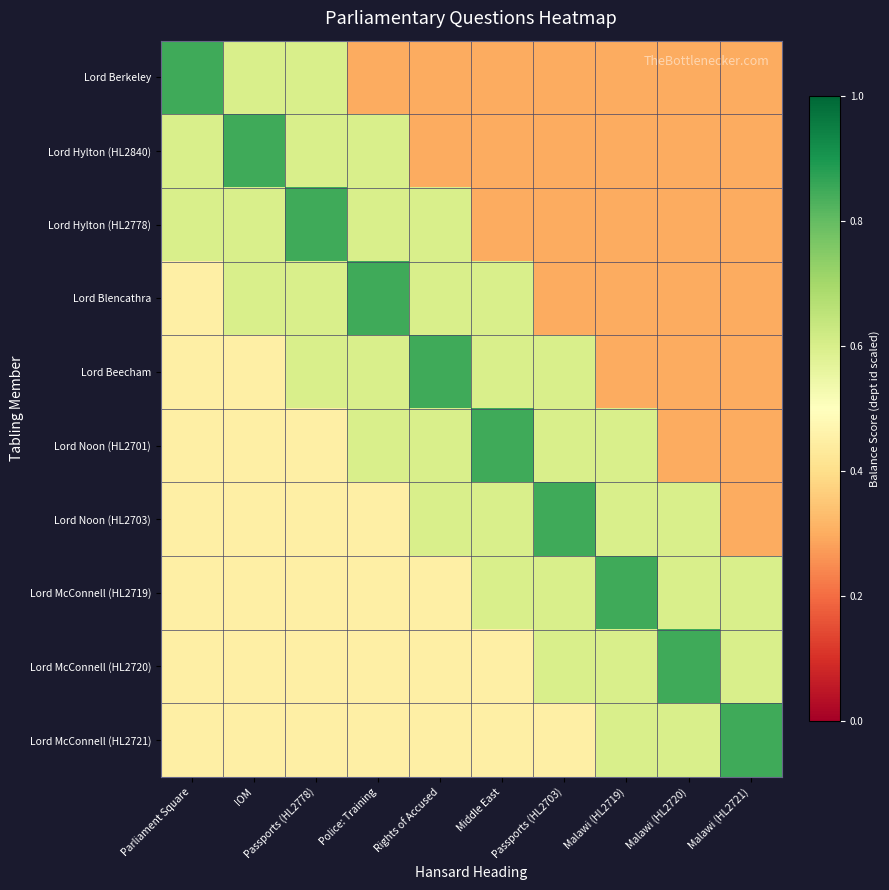

Reading right to left, transcribe all the data shown in this chart.

Lord Berkeley: Malawi (HL2721)=0.3	Malawi (HL2720)=0.3	Malawi (HL2719)=0.3	Passports (HL2703)=0.3	Middle East=0.3	Rights of Accused=0.3	Police: Training=0.3	Passports (HL2778)=0.6	IOM=0.6	Parliament Square=0.8
Lord Hylton (HL2840): Malawi (HL2721)=0.3	Malawi (HL2720)=0.3	Malawi (HL2719)=0.3	Passports (HL2703)=0.3	Middle East=0.3	Rights of Accused=0.3	Police: Training=0.6	Passports (HL2778)=0.6	IOM=0.8	Parliament Square=0.6
Lord Hylton (HL2778): Malawi (HL2721)=0.3	Malawi (HL2720)=0.3	Malawi (HL2719)=0.3	Passports (HL2703)=0.3	Middle East=0.3	Rights of Accused=0.6	Police: Training=0.6	Passports (HL2778)=0.8	IOM=0.6	Parliament Square=0.6
Lord Blencathra: Malawi (HL2721)=0.3	Malawi (HL2720)=0.3	Malawi (HL2719)=0.3	Passports (HL2703)=0.3	Middle East=0.6	Rights of Accused=0.6	Police: Training=0.8	Passports (HL2778)=0.6	IOM=0.6	Parliament Square=0.5
Lord Beecham: Malawi (HL2721)=0.3	Malawi (HL2720)=0.3	Malawi (HL2719)=0.3	Passports (HL2703)=0.6	Middle East=0.6	Rights of Accused=0.8	Police: Training=0.6	Passports (HL2778)=0.6	IOM=0.5	Parliament Square=0.5
Lord Noon (HL2701): Malawi (HL2721)=0.3	Malawi (HL2720)=0.3	Malawi (HL2719)=0.6	Passports (HL2703)=0.6	Middle East=0.8	Rights of Accused=0.6	Police: Training=0.6	Passports (HL2778)=0.5	IOM=0.5	Parliament Square=0.5
Lord Noon (HL2703): Malawi (HL2721)=0.3	Malawi (HL2720)=0.6	Malawi (HL2719)=0.6	Passports (HL2703)=0.8	Middle East=0.6	Rights of Accused=0.6	Police: Training=0.5	Passports (HL2778)=0.5	IOM=0.5	Parliament Square=0.5
Lord McConnell (HL2719): Malawi (HL2721)=0.6	Malawi (HL2720)=0.6	Malawi (HL2719)=0.8	Passports (HL2703)=0.6	Middle East=0.6	Rights of Accused=0.5	Police: Training=0.5	Passports (HL2778)=0.5	IOM=0.5	Parliament Square=0.5
Lord McConnell (HL2720): Malawi (HL2721)=0.6	Malawi (HL2720)=0.8	Malawi (HL2719)=0.6	Passports (HL2703)=0.6	Middle East=0.5	Rights of Accused=0.5	Police: Training=0.5	Passports (HL2778)=0.5	IOM=0.5	Parliament Square=0.5
Lord McConnell (HL2721): Malawi (HL2721)=0.8	Malawi (HL2720)=0.6	Malawi (HL2719)=0.6	Passports (HL2703)=0.5	Middle East=0.5	Rights of Accused=0.5	Police: Training=0.5	Passports (HL2778)=0.5	IOM=0.5	Parliament Square=0.5